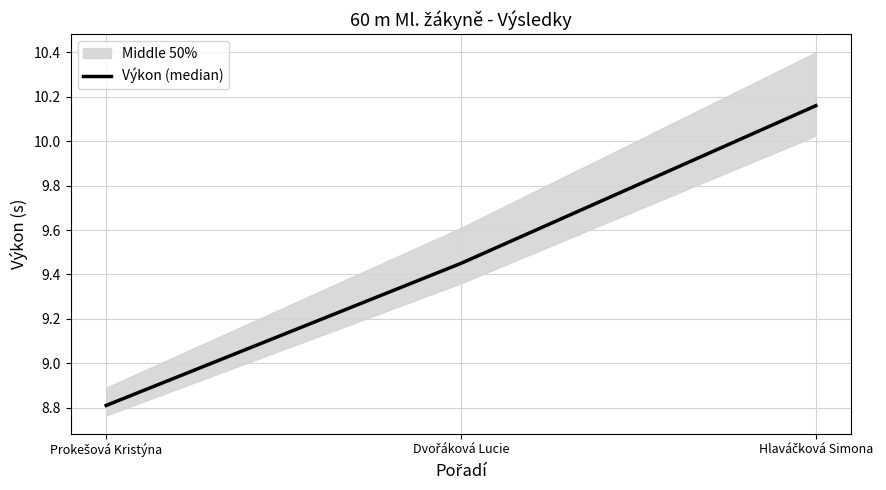

Which category has the highest value across all series?

Hlaváčková Simona